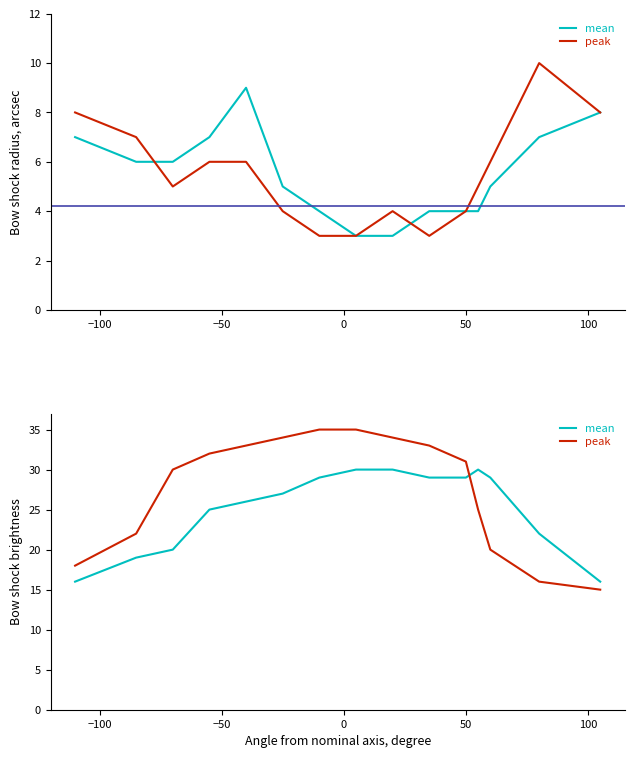

What is the highest value of the mean series?

30